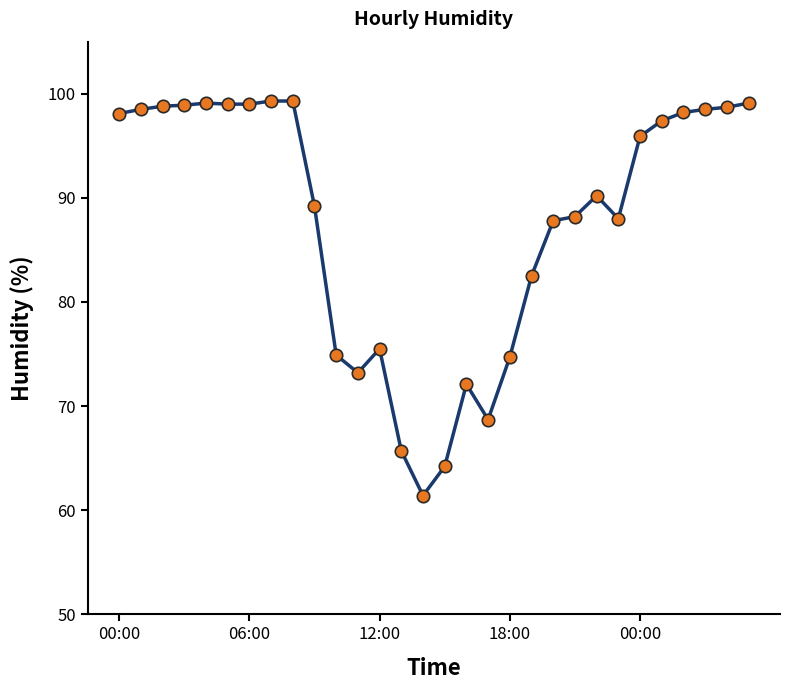

What is the difference between the maximum and minimum values?

37.9